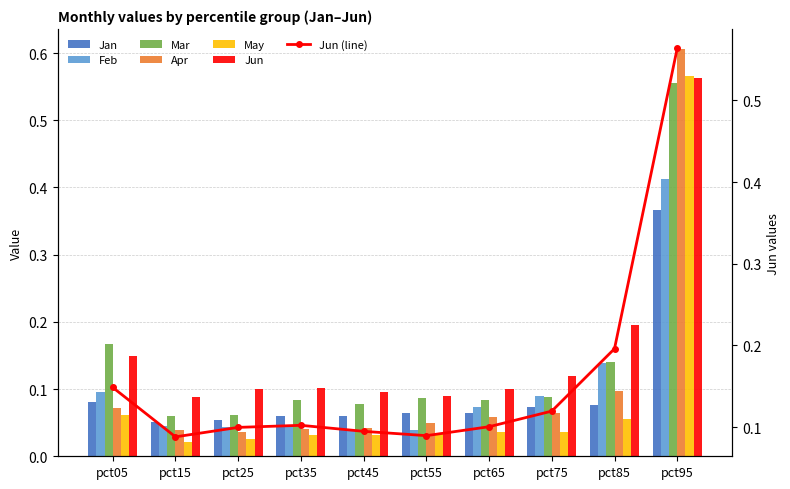

What are all the series names shown in the legend?

Jan, Feb, Mar, Apr, May, Jun